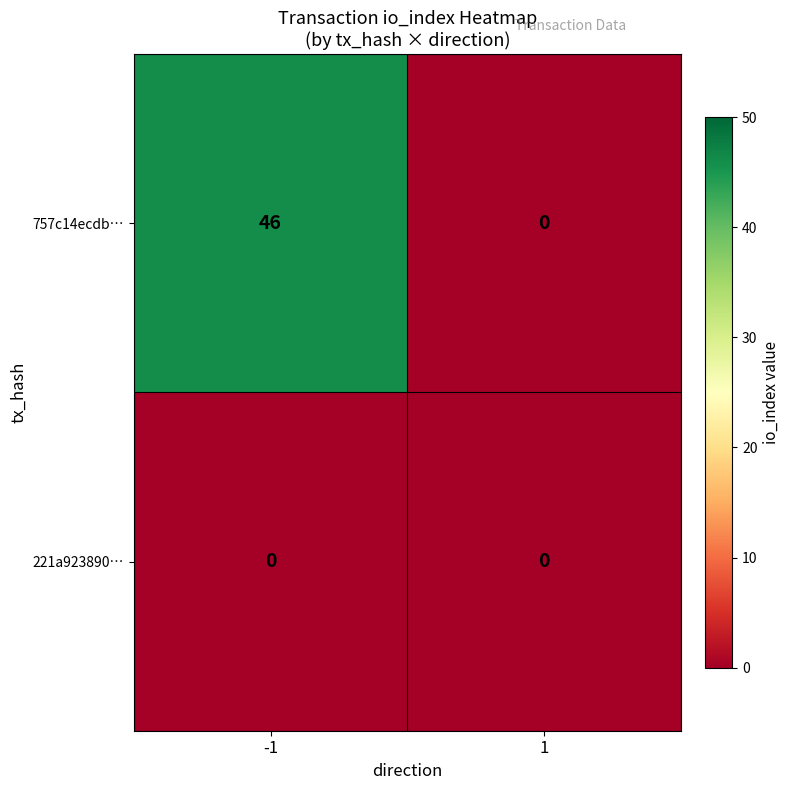

Is the value of 757c14ecdb… at -1 greater than the value of 221a923890… at 1?

Yes